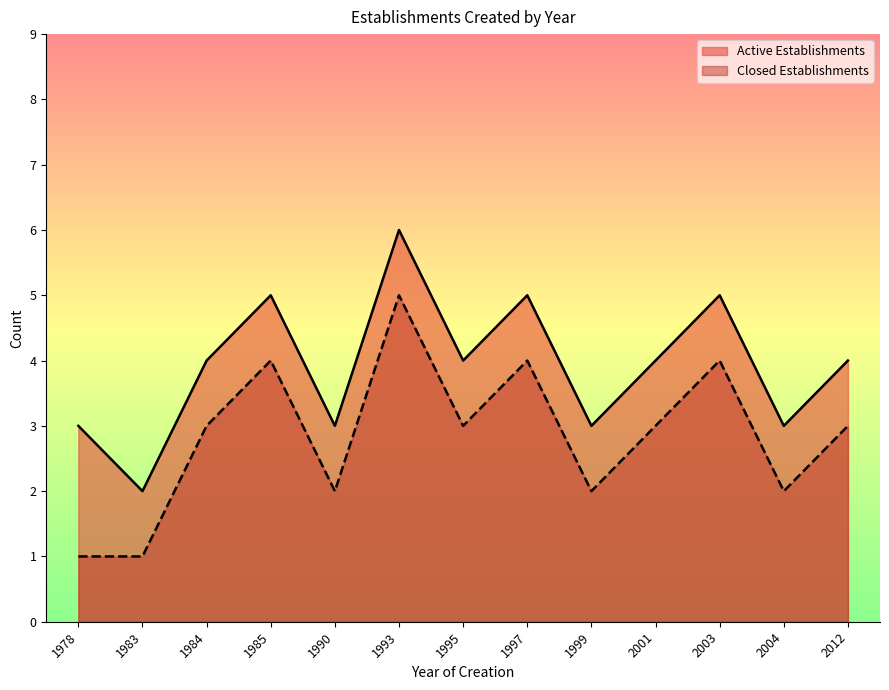

Rank the categories by Closed Establishments value from highest to lowest.

1993, 1985, 1997, 2003, 1984, 1995, 2001, 2012, 1990, 1999, 2004, 1978, 1983